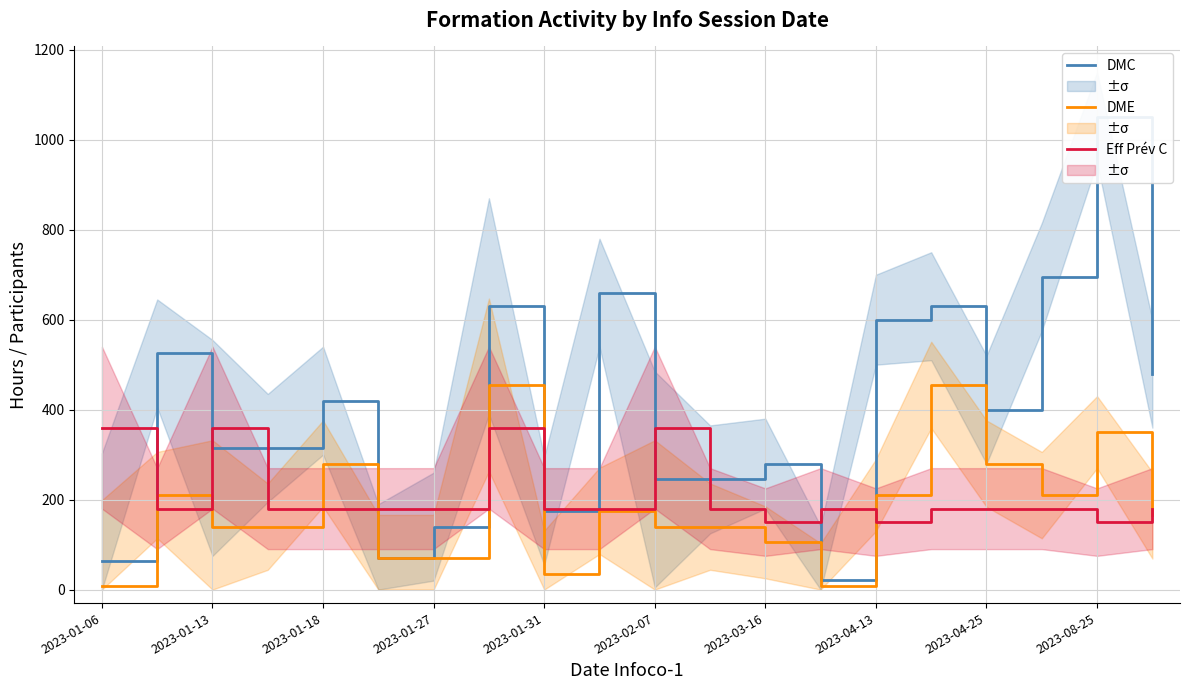

Is the value of Eff Prév C (×15) at 2023-03-16 greater than the value of DME at 2023-08-25?

No